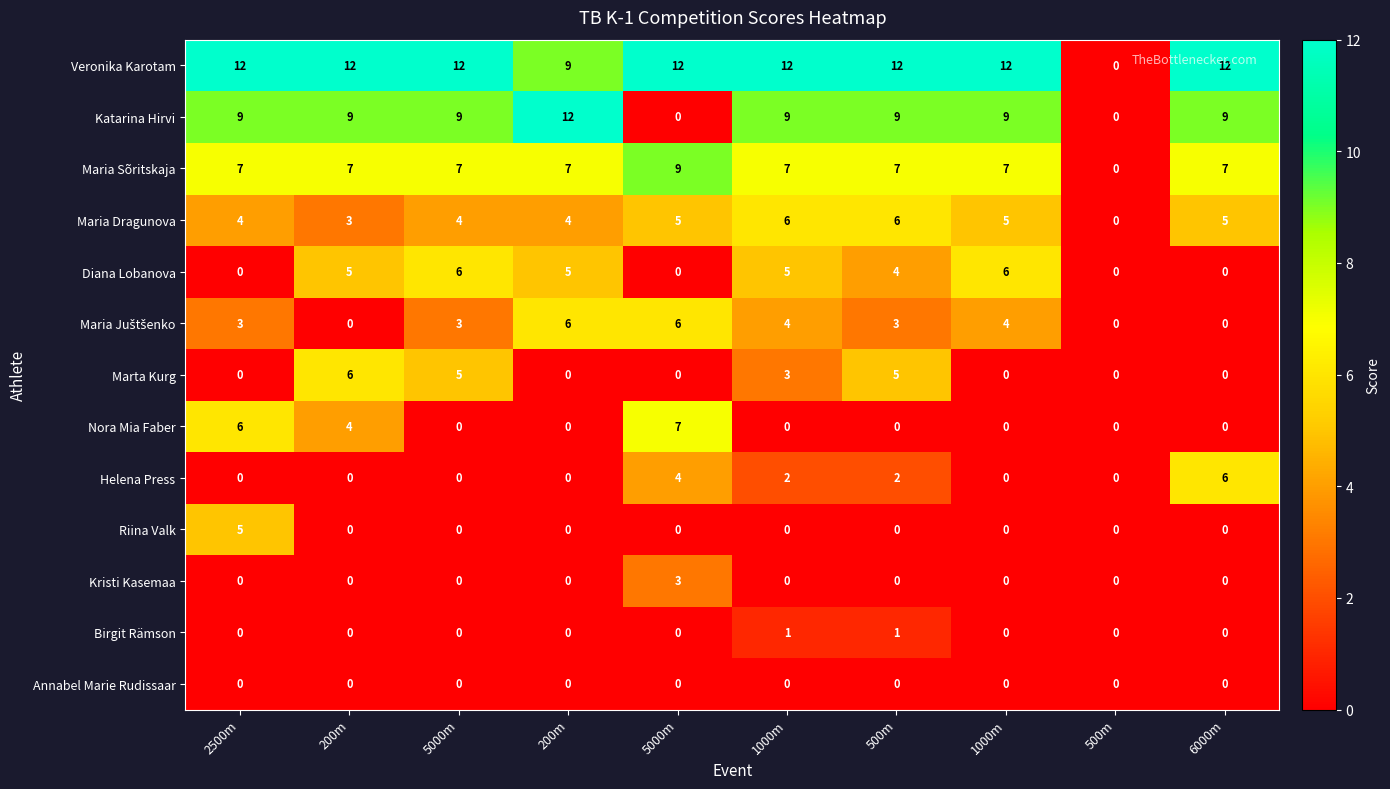

How many series are shown in this chart?

13